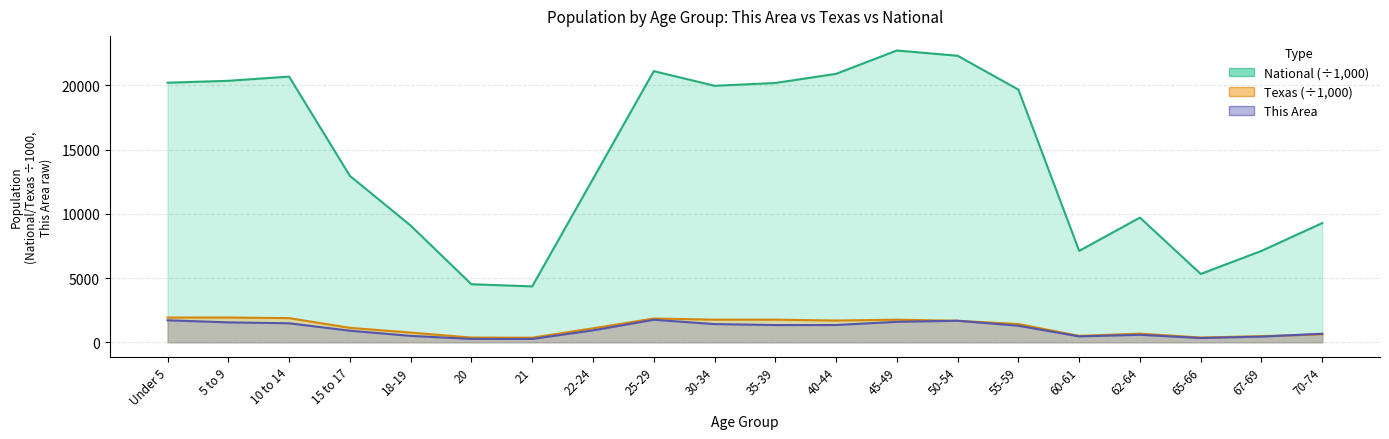

What is the difference between the National values at 15 to 17 and 60-61?

5840.5